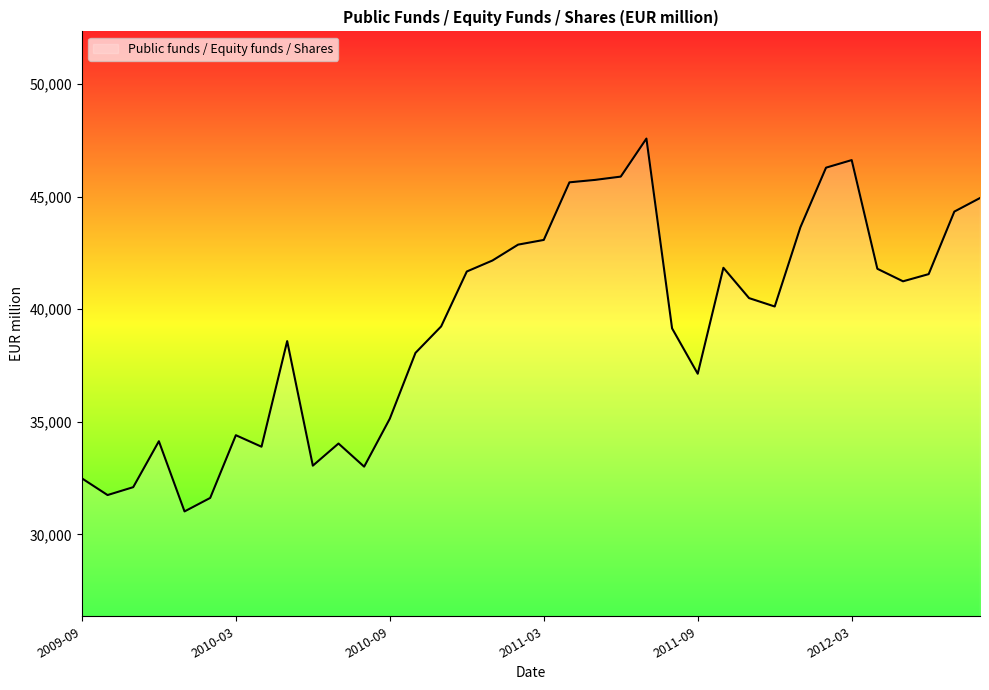

What is the difference between the maximum and minimum values?

16549